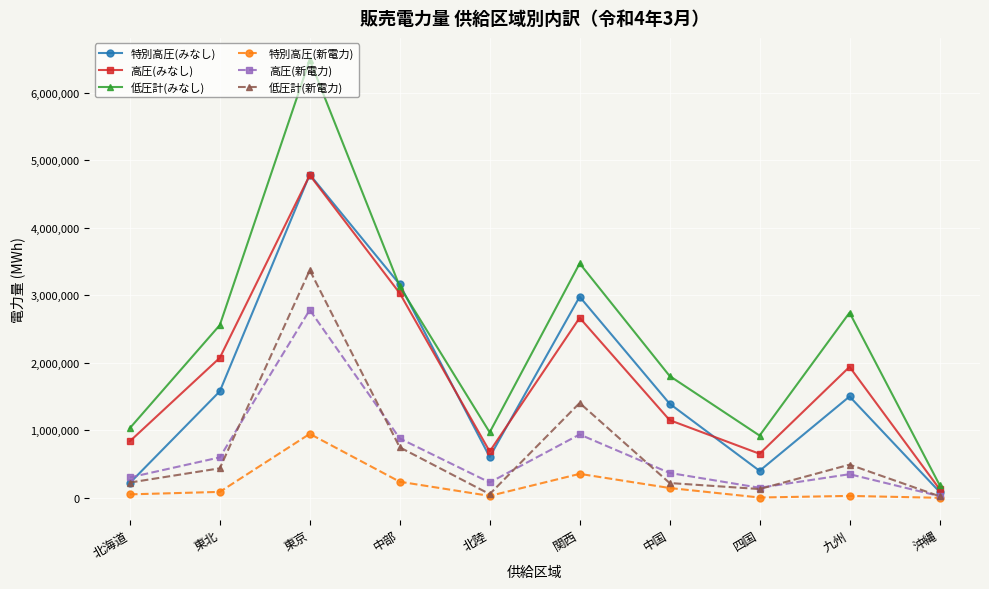

The value of 特別高圧(みなし) at 東北 is 2406612. True or false?

False